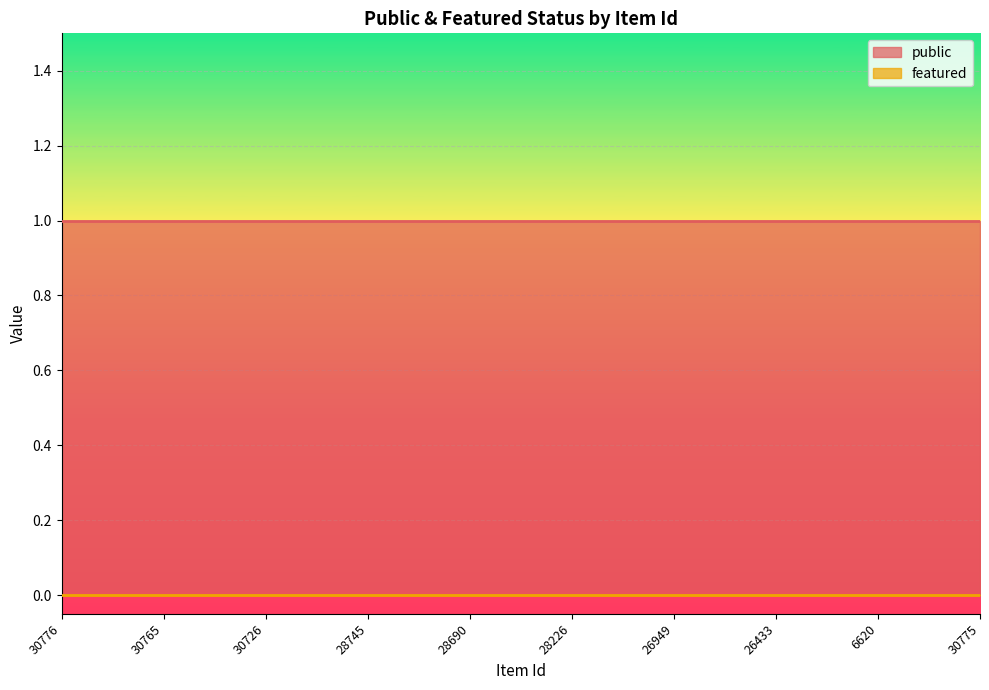

Reading left to right, extract all data points from this chart.

public: 1	1	1	1	1	1	1	1	1	1
featured: 0	0	0	0	0	0	0	0	0	0